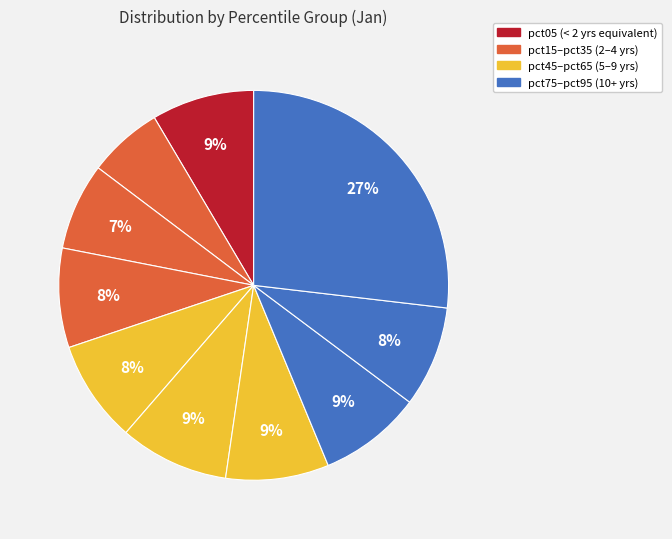

Count the number of slices in the pie.

10